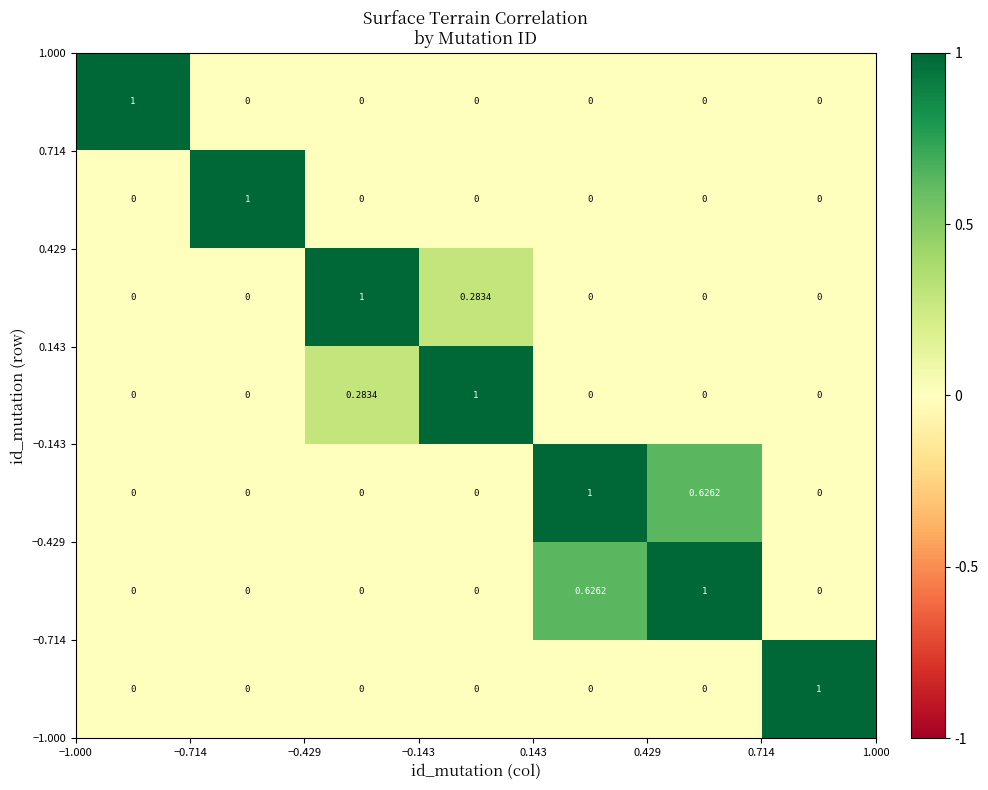

How many distinct data groups are displayed?

7